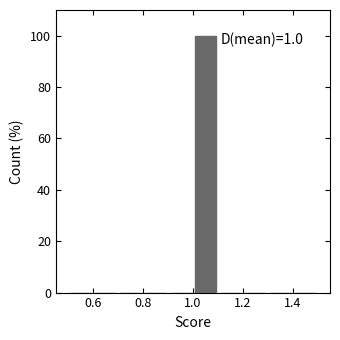

Which range on the x-axis has the tallest bar?

1.0 to 1.1